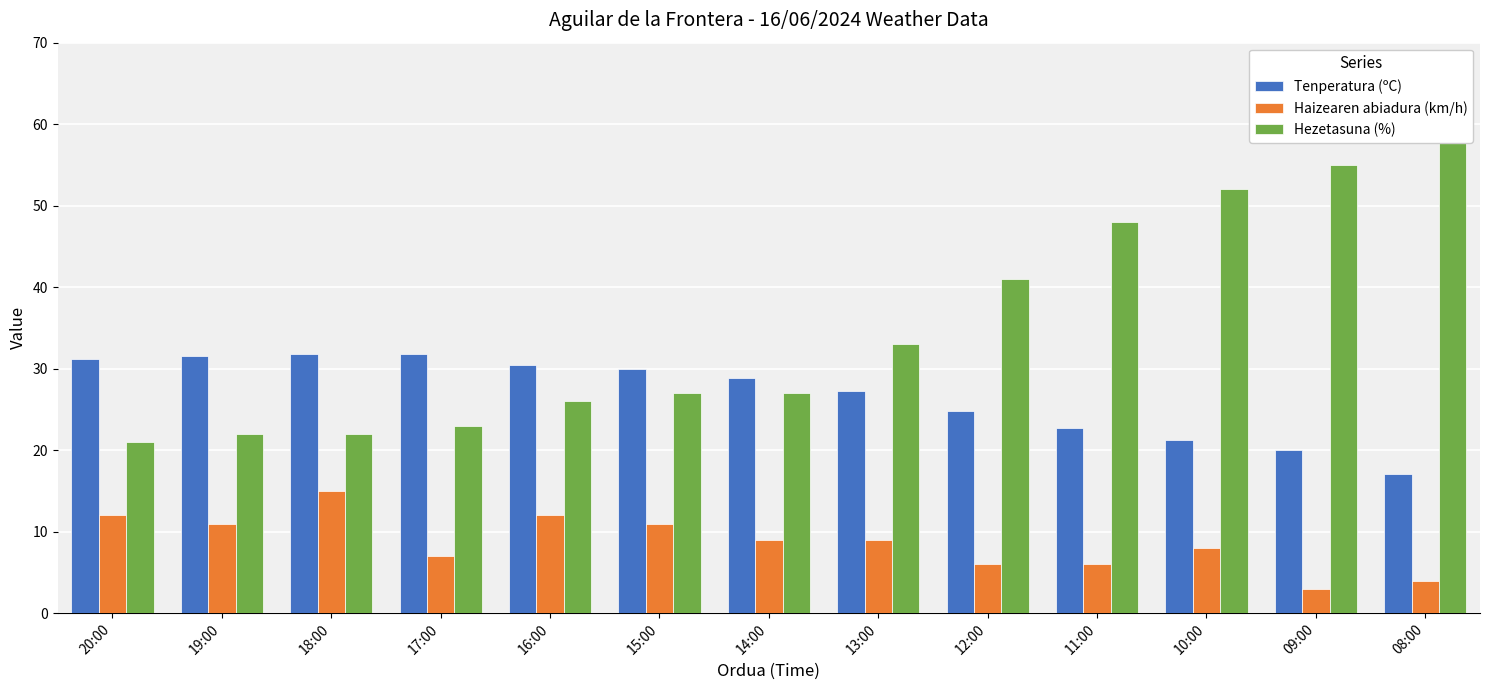

Reading right to left, extract all data points from this chart.

Tenperatura (ºC): 08:00=17.1	09:00=20.0	10:00=21.2	11:00=22.7	12:00=24.8	13:00=27.3	14:00=28.9	15:00=30.0	16:00=30.5	17:00=31.8	18:00=31.8	19:00=31.5	20:00=31.2
Haizearen abiadura (km/h): 08:00=4.0	09:00=3.0	10:00=8.0	11:00=6.0	12:00=6.0	13:00=9.0	14:00=9.0	15:00=11.0	16:00=12.0	17:00=7.0	18:00=15.0	19:00=11.0	20:00=12.0
Hezetasuna (%): 08:00=58.0	09:00=55.0	10:00=52.0	11:00=48.0	12:00=41.0	13:00=33.0	14:00=27.0	15:00=27.0	16:00=26.0	17:00=23.0	18:00=22.0	19:00=22.0	20:00=21.0